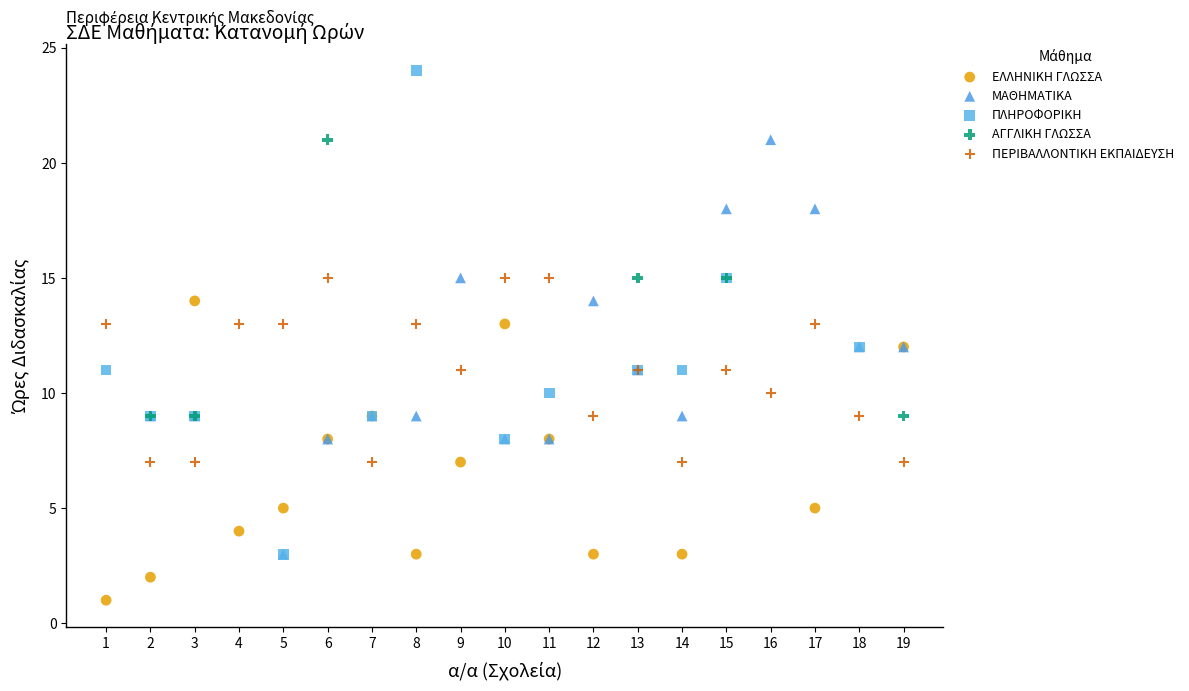

Which series reaches the minimum Y coordinate?

ΕΛΛΗΝΙΚΗ ΓΛΩΣΣΑ